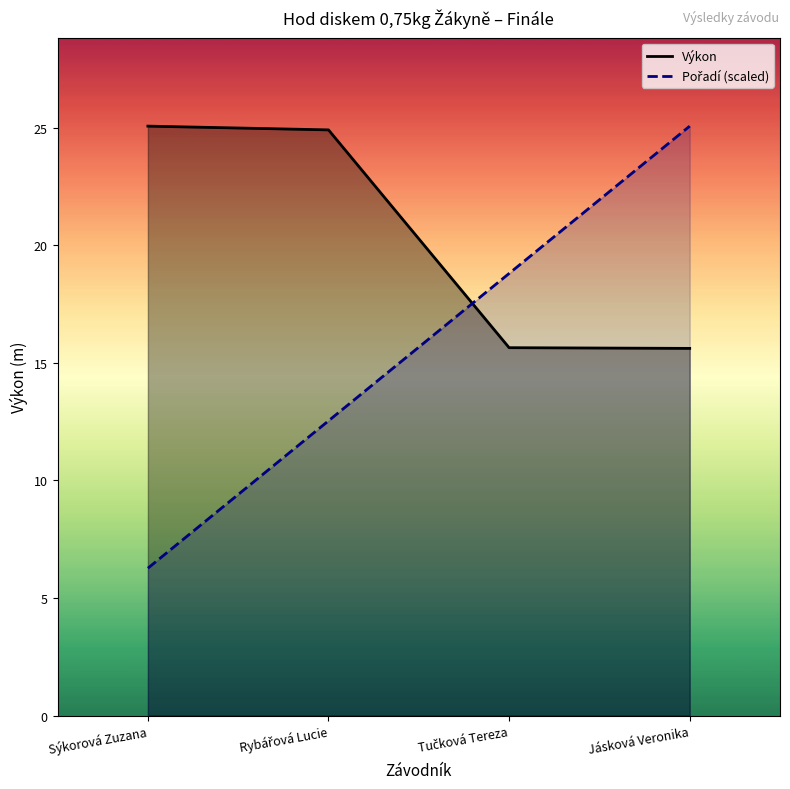

Which series has the largest total across all categories?

Výkon